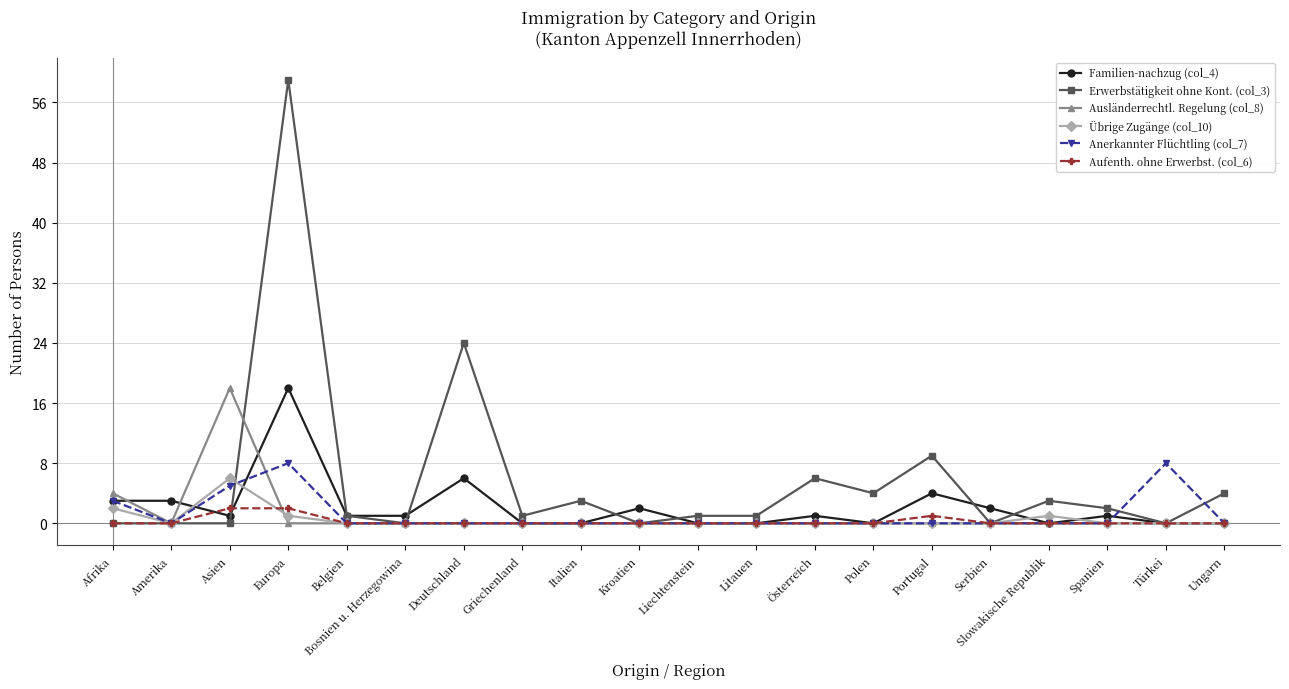

Where is the first local minimum for Ausländerrechtl. Regelung (col_8)?

Amerika